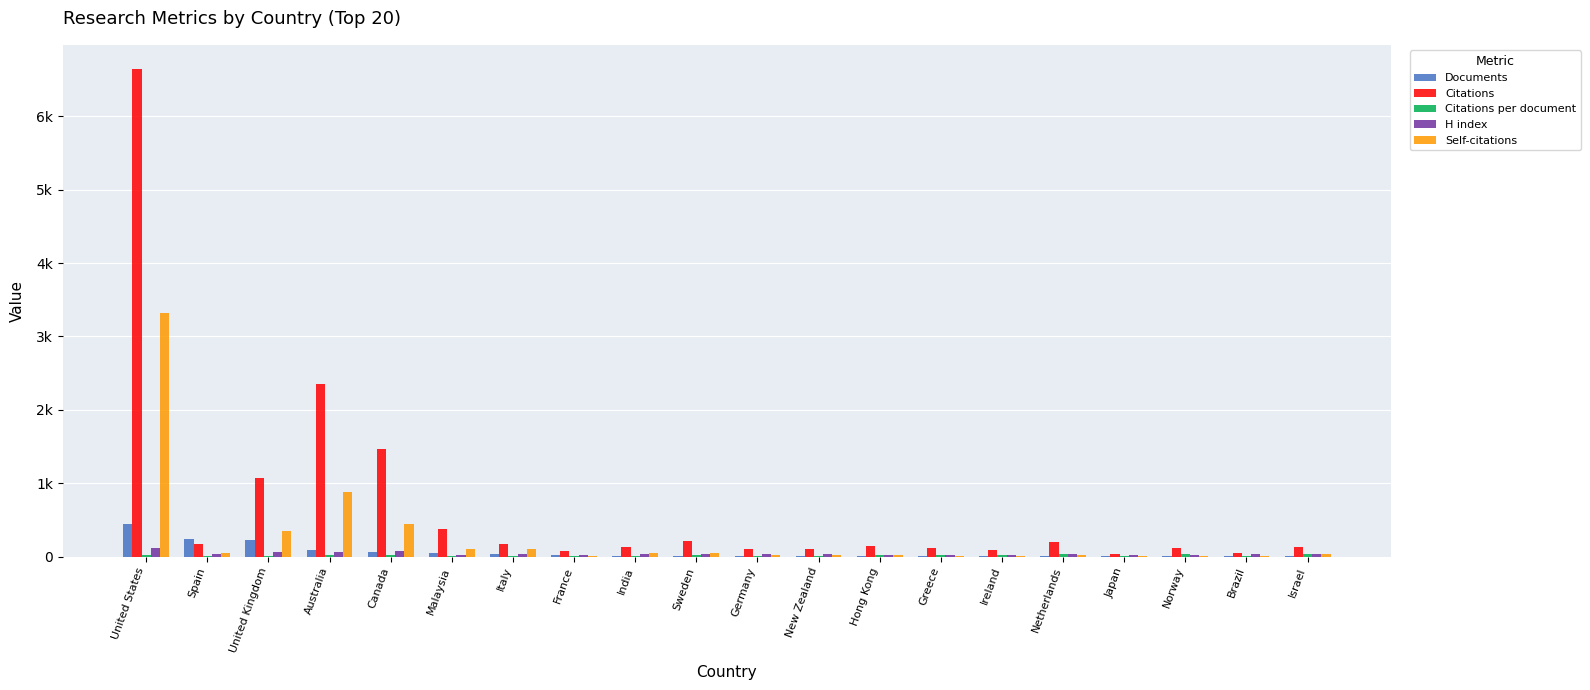

Does the chart contain any negative values?

No